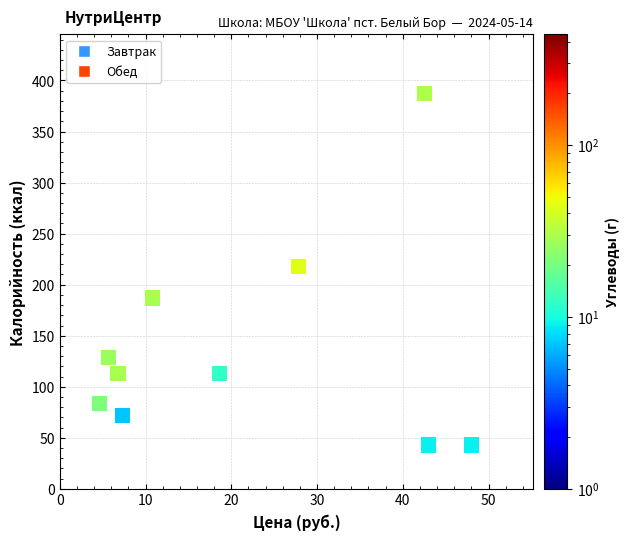

What is the average Y value?

139